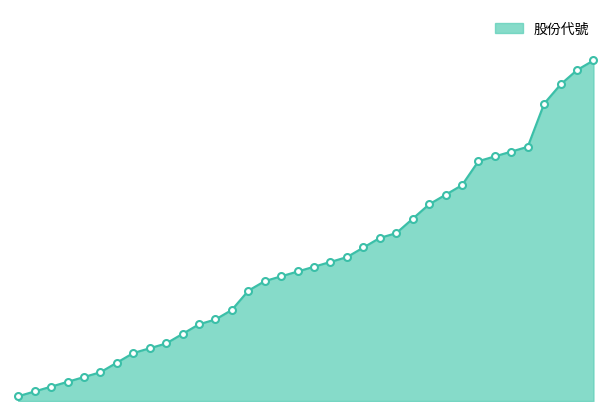

List the labels in order of value, largest first.

71, 69, 66, 62, 53, 52, 51, 50, 45, 43, 41, 38, 35, 34, 32, 30, 29, 28, 27, 26, 25, 23, 19, 17, 16, 14, 12, 11, 10, 8, 6, 5, 4, 3, 2, 1